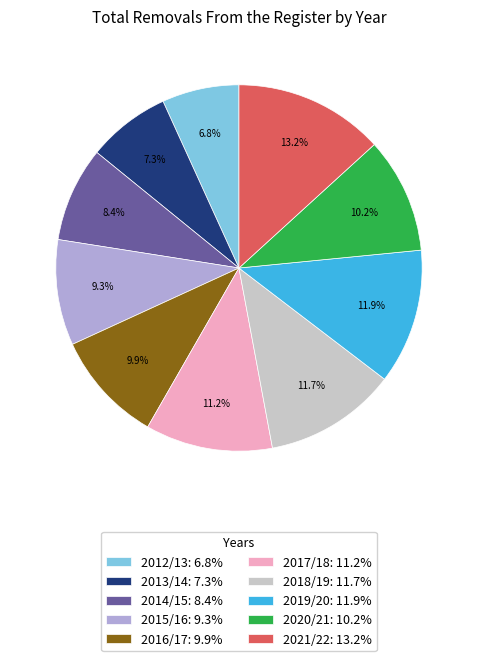

Which slice is the smallest?

2012/13